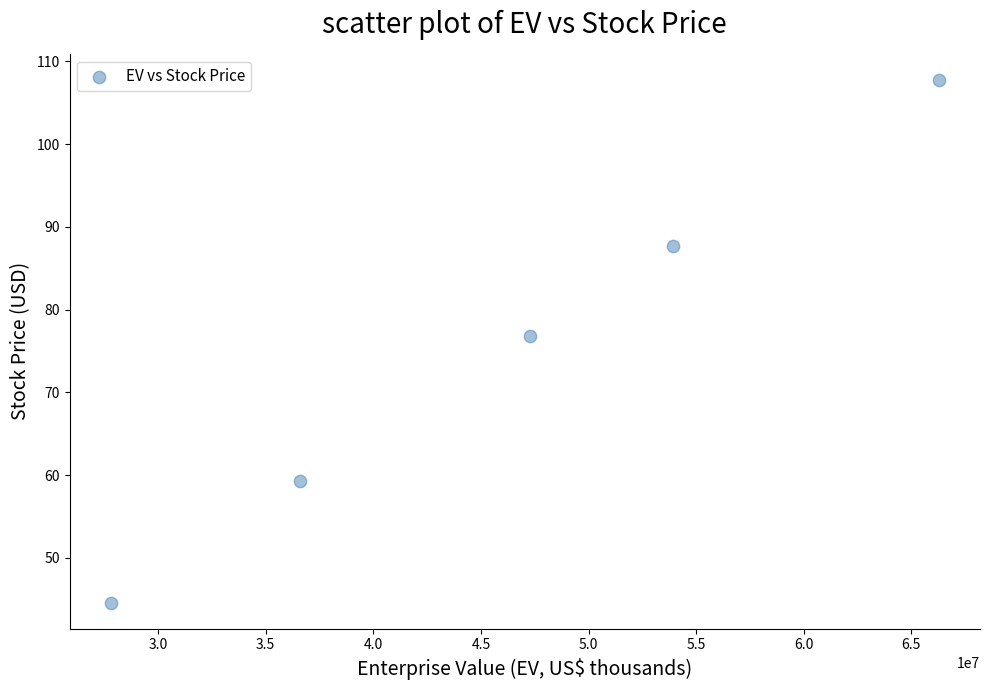

What is the average X value?

46373919.4